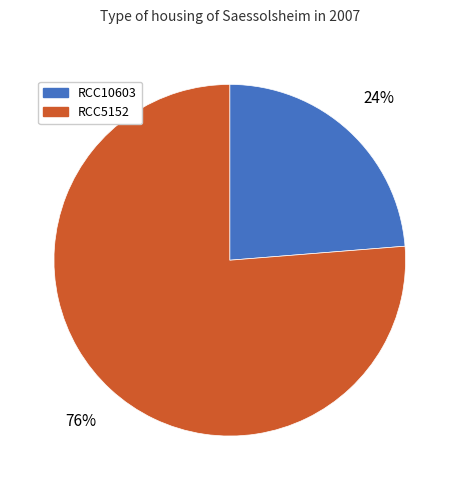

To the nearest percent, what percentage of the pie is RCC5152?

76%